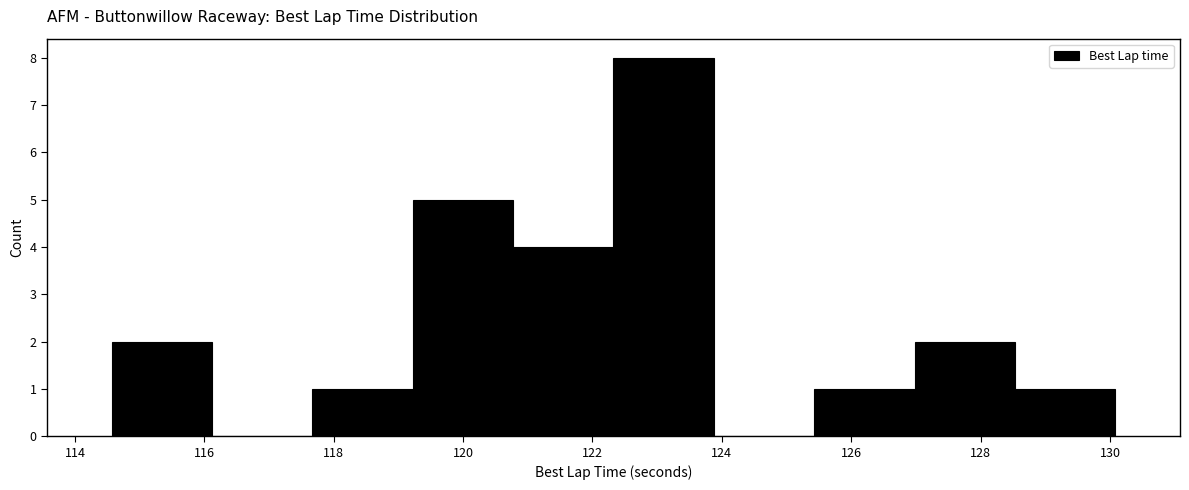

Reading left to right, list every bar in this chart as the range it spans on the x-axis followed by its height. Neither the bar edges nor the heights are printed on the chart, so give them approximately, as read against the axes.

114.6 to 116.2: 2
116.2 to 117.6: 0
117.6 to 119.2: 1
119.2 to 120.8: 5
120.8 to 122.4: 4
122.4 to 123.8: 8
123.8 to 125.4: 0
125.4 to 127.0: 1
127.0 to 128.6: 2
128.6 to 130.0: 1